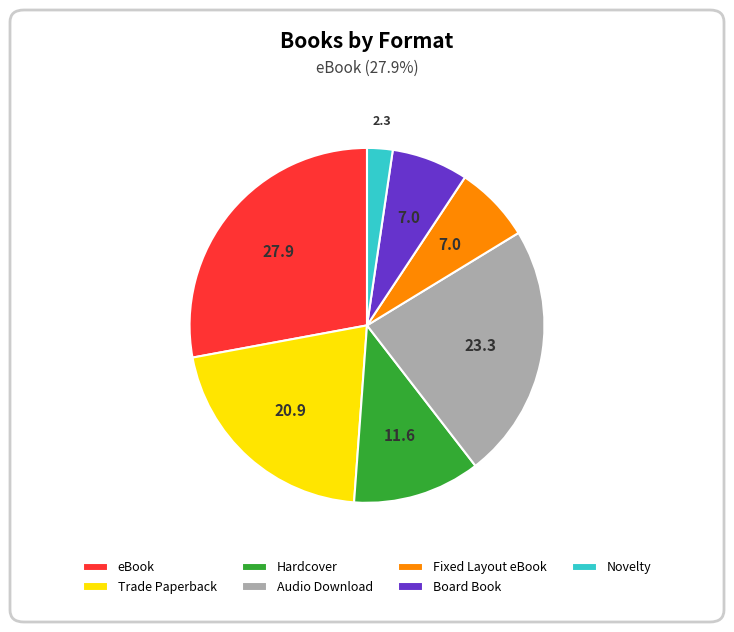

How many segments does this pie chart have?

7